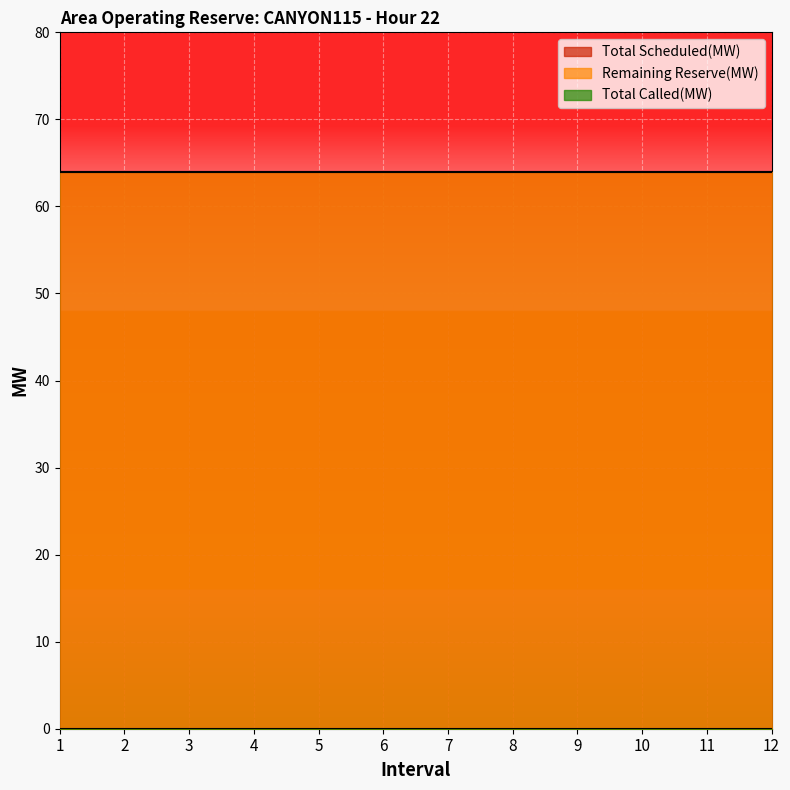

How many categories are shown in the chart?

12